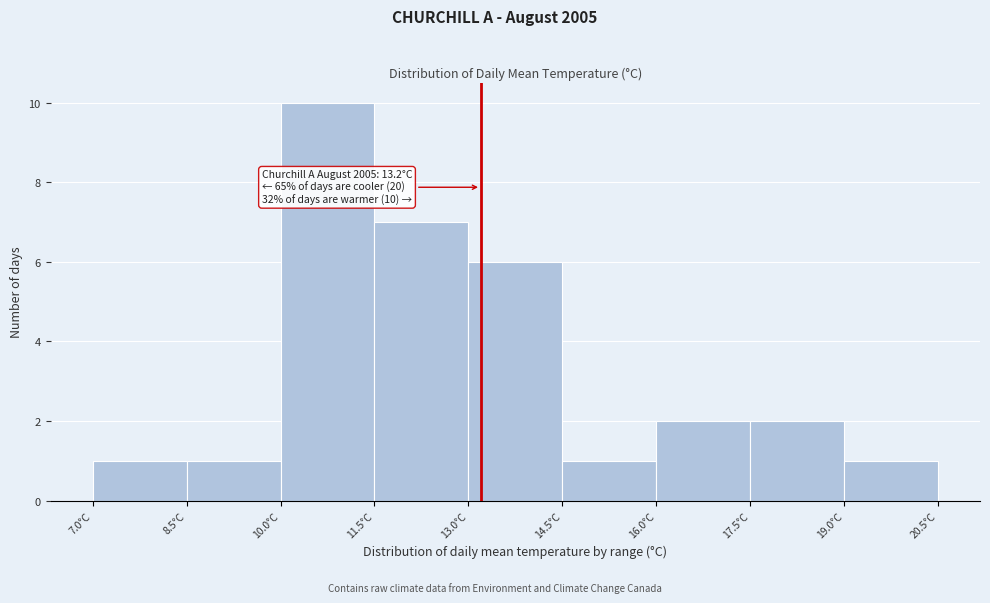

Which range on the x-axis has the tallest bar?

10.0 to 11.5